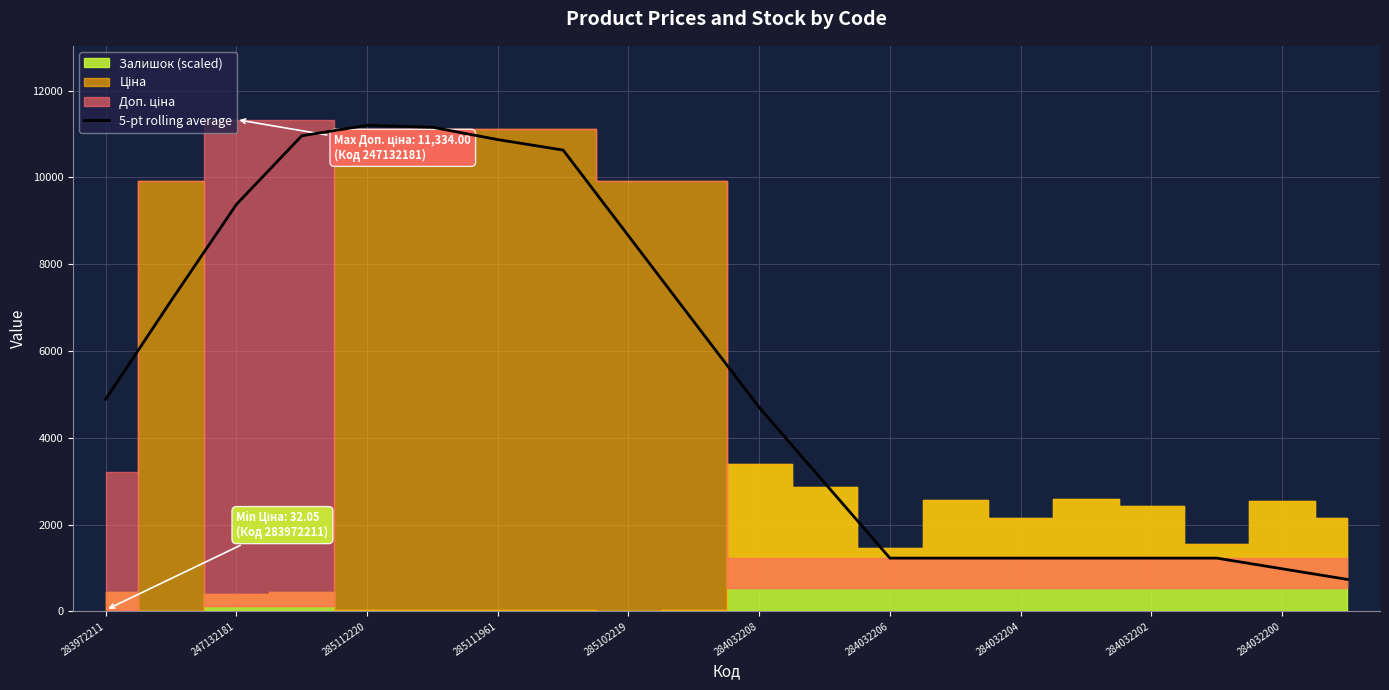

Where does the data first go above 4889?

283972211